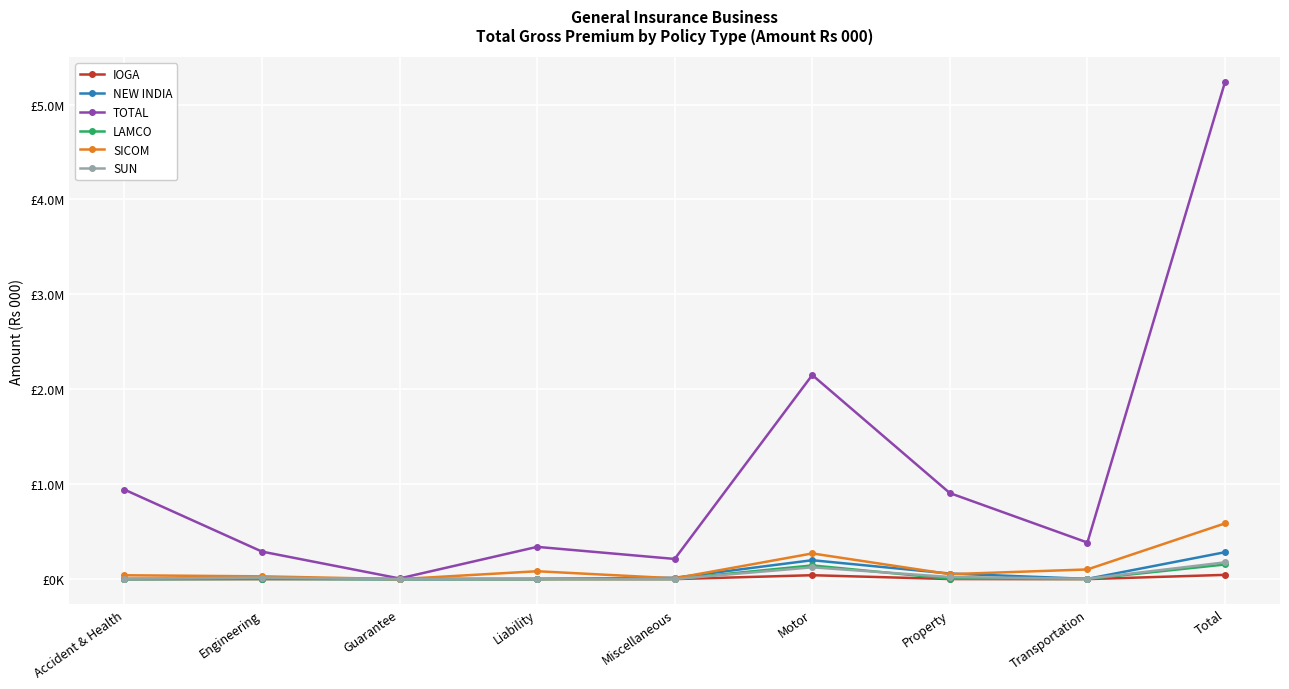

Does the chart have visible grid lines?

Yes